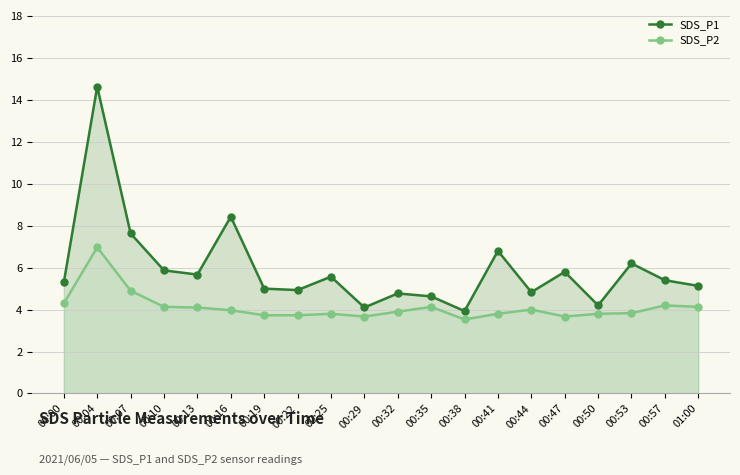

True or false: SDS_P2 and SDS_P1 cross at least once.

False